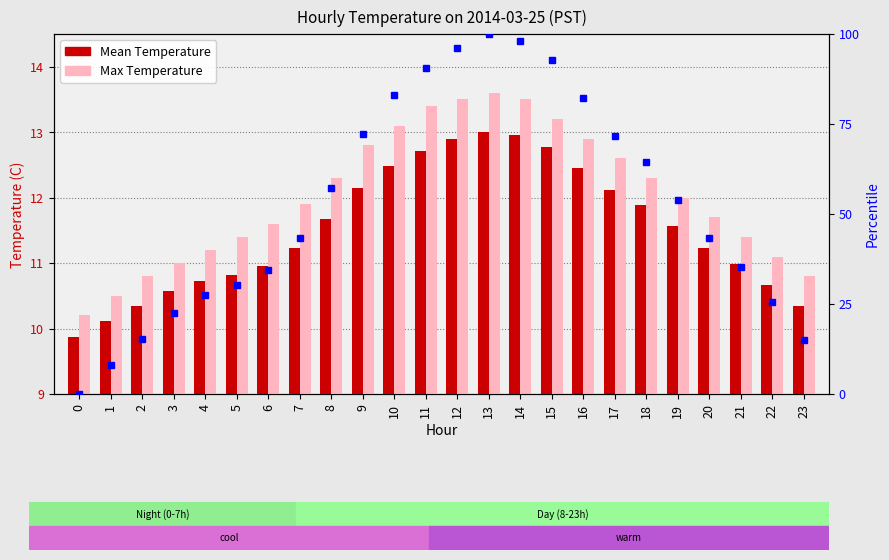

The value of Max Temperature at 5 is 11.4. True or false?

True